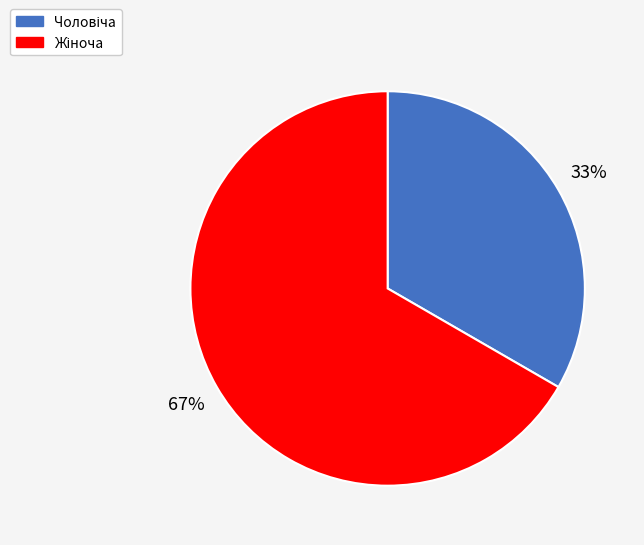

Is there any slice that represents more than half of the pie?

Yes